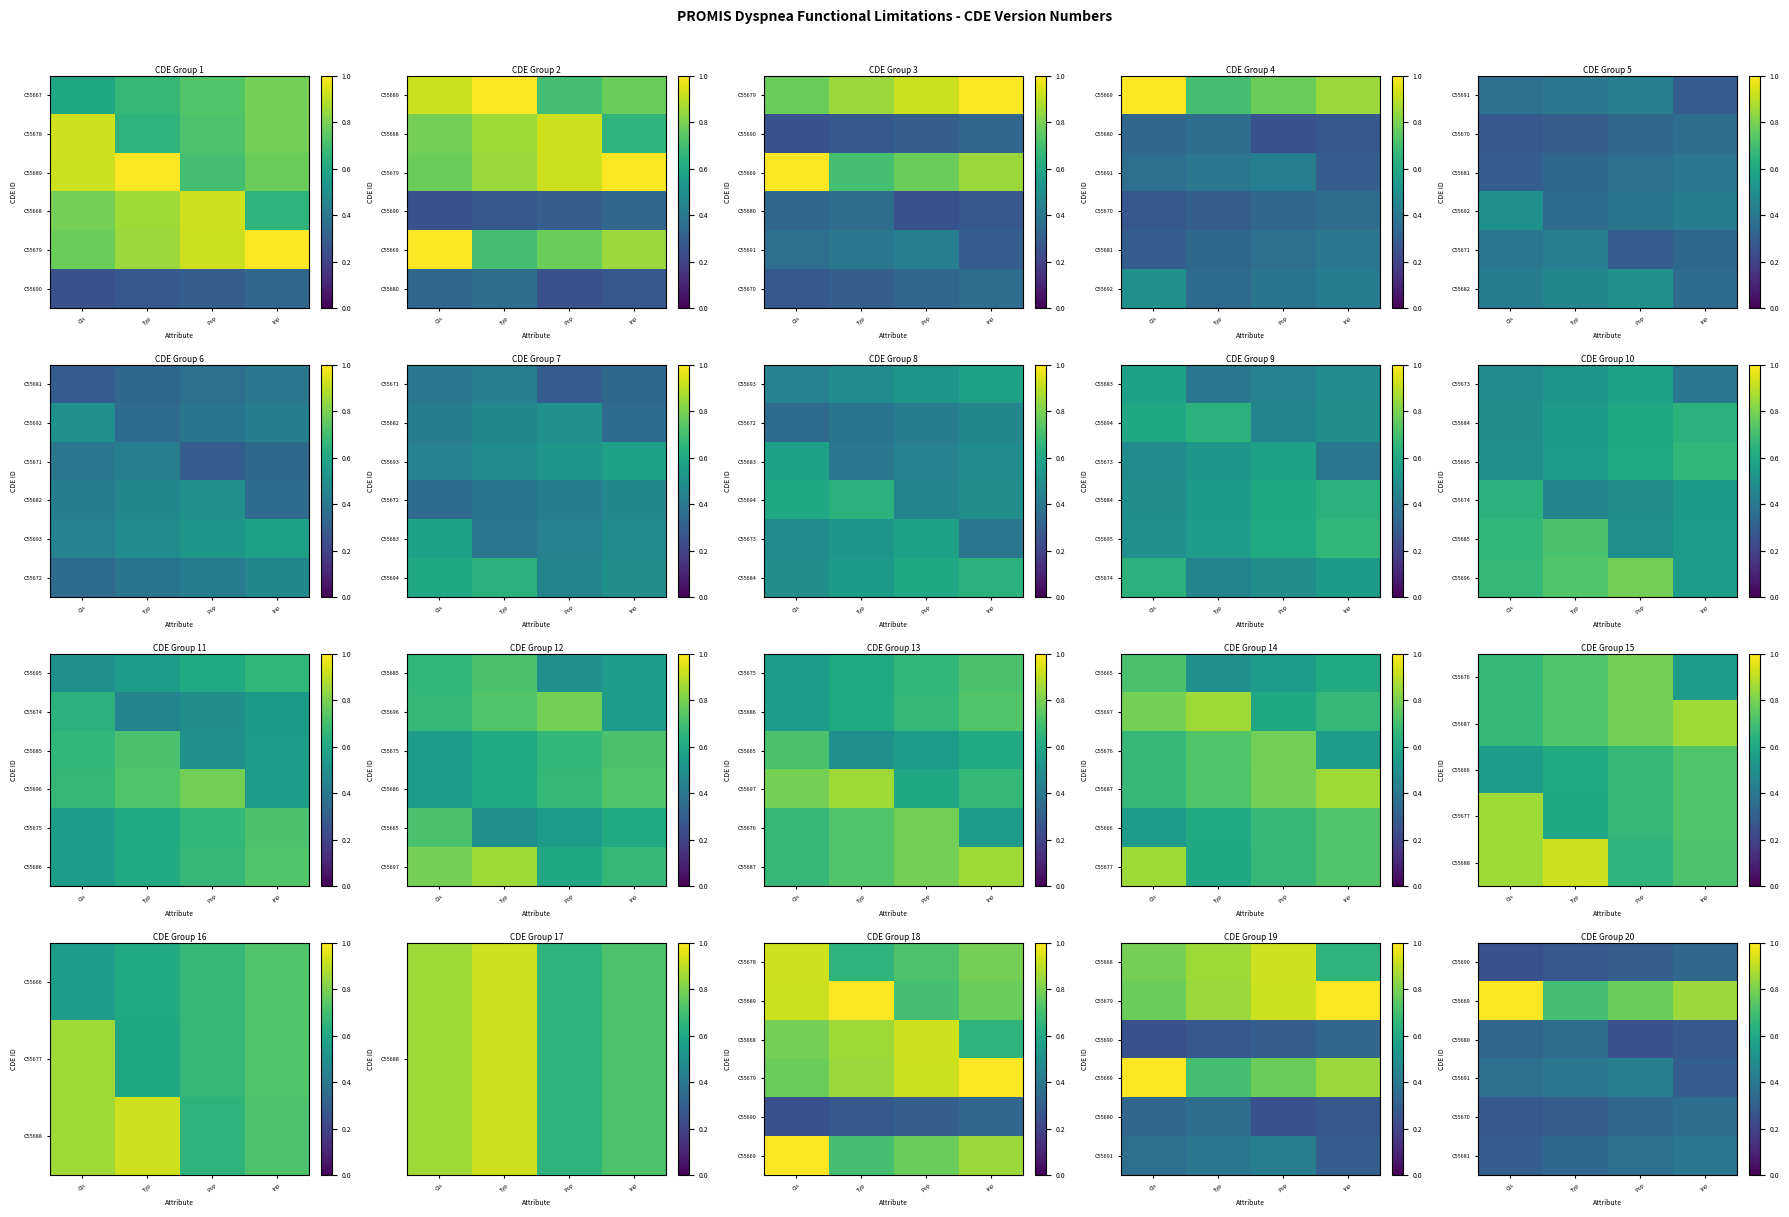

True or false: C55680 has a value of 0.6 at Cls.

False